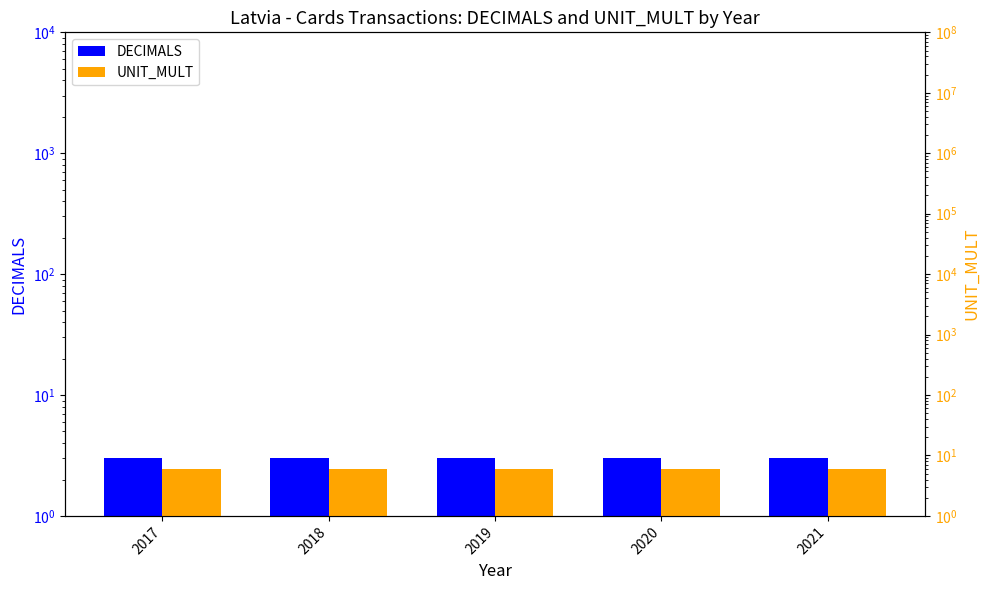

Reading left to right, list all the values displayed in this chart.

DECIMALS: 2017=3	2018=3	2019=3	2020=3	2021=3
UNIT_MULT: 2017=6	2018=6	2019=6	2020=6	2021=6